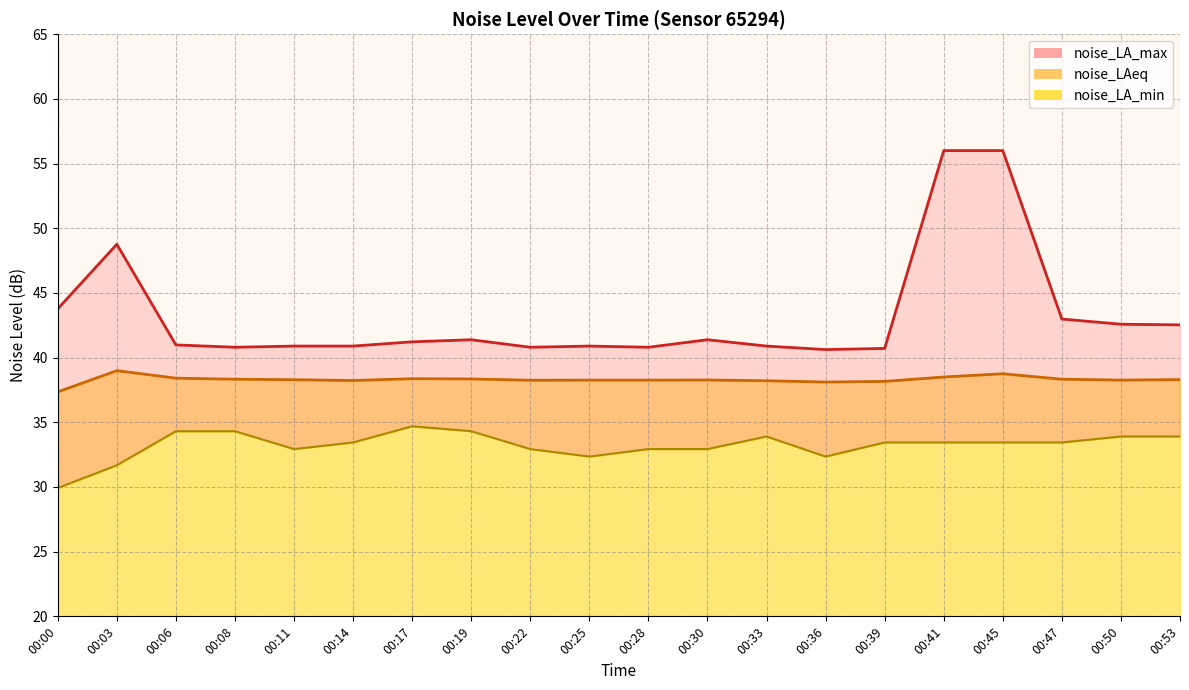

True or false: noise_LAeq and noise_LA_max cross at least once.

False